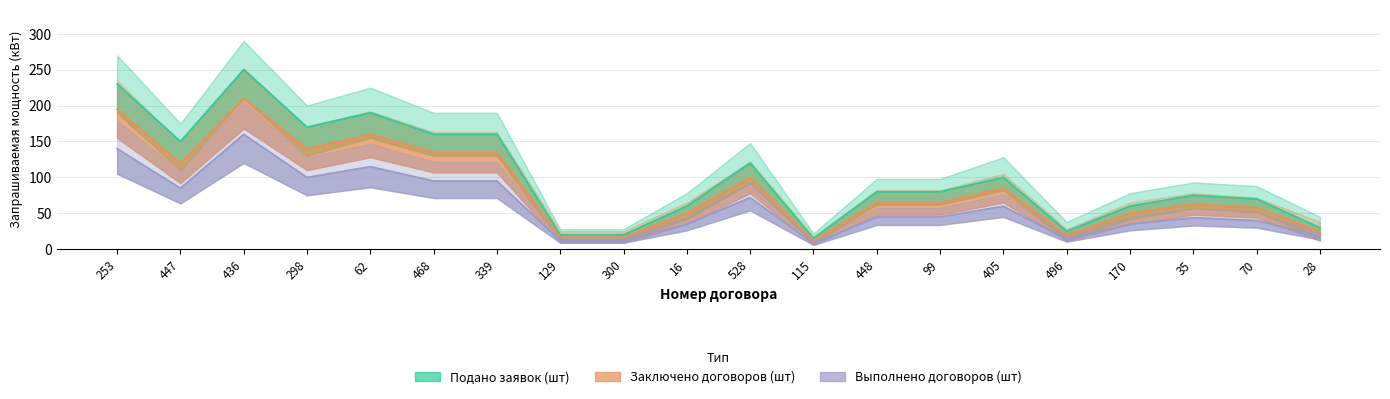

The value of Выполнено договоров (шт) at 129 is 12. True or false?

True